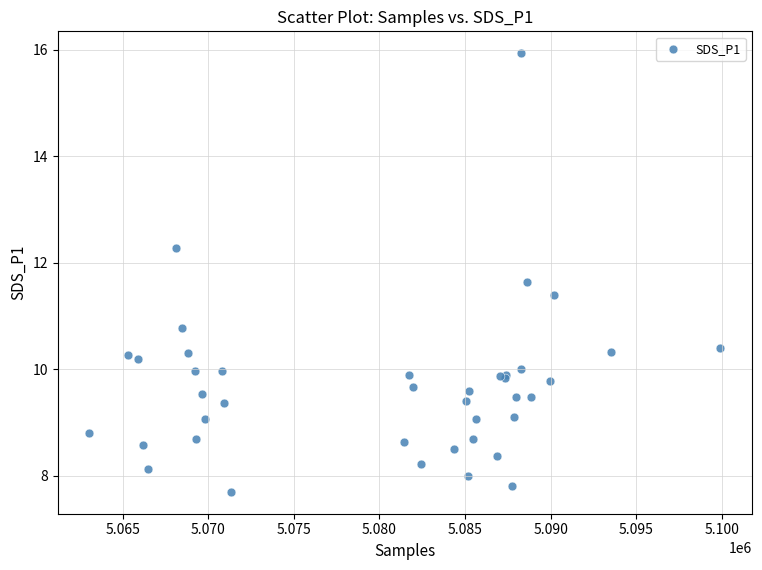

What Y value in the scatter plot is closest to 11?

10.8